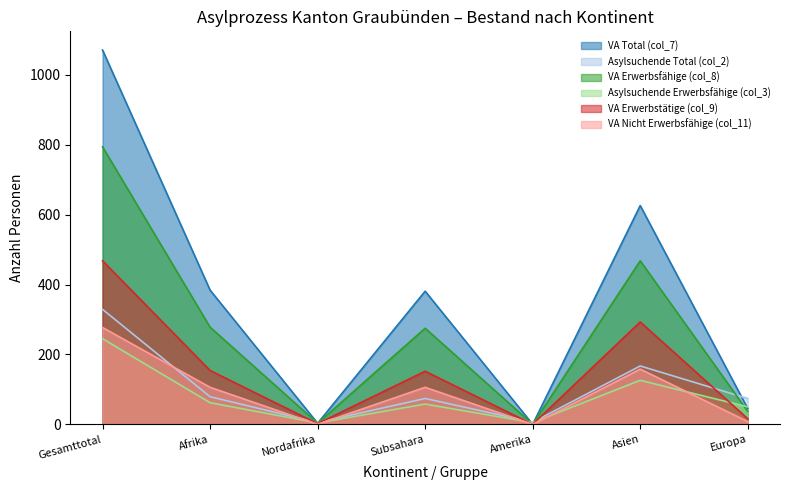

What is the difference between the maximum and second lowest values in the VA Total (col_7) series?

1068